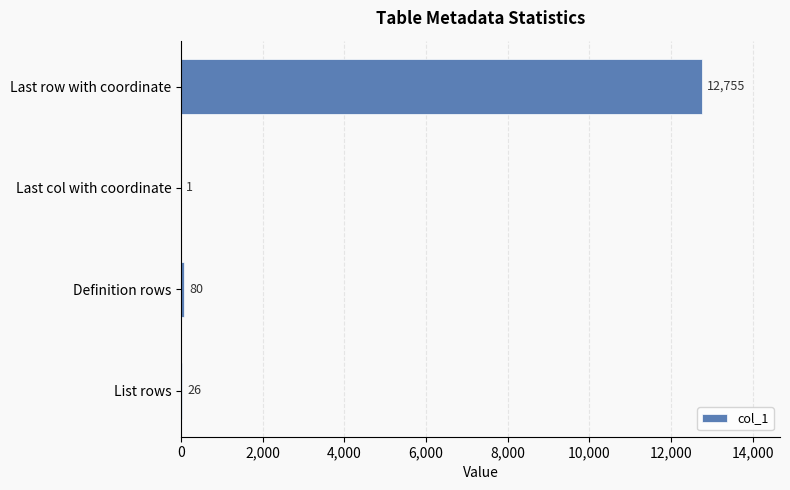

What is the greatest value displayed?

12755